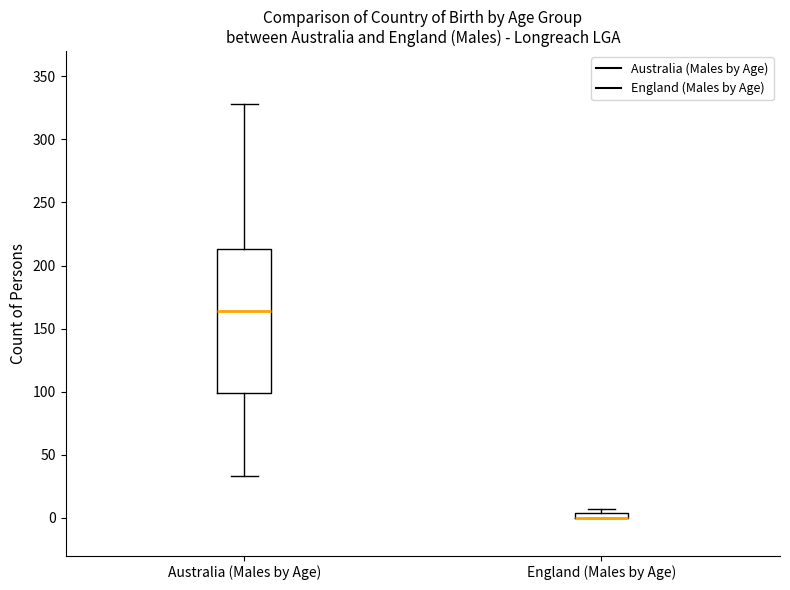

Where is the lower edge of the box for England (Males by Age) on the y-axis? The values are not printed on the chart, so give them approximately, as read against the axis.

0